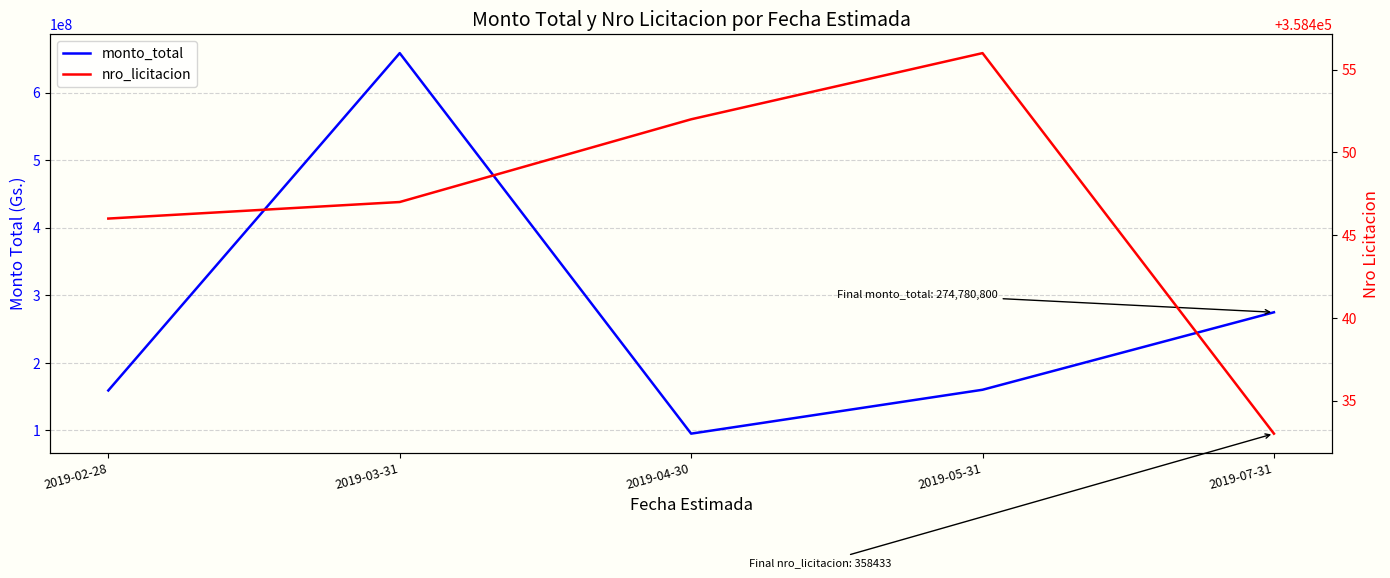

Is it true that monto_total equals 79880311 at 2019-02-28?

False